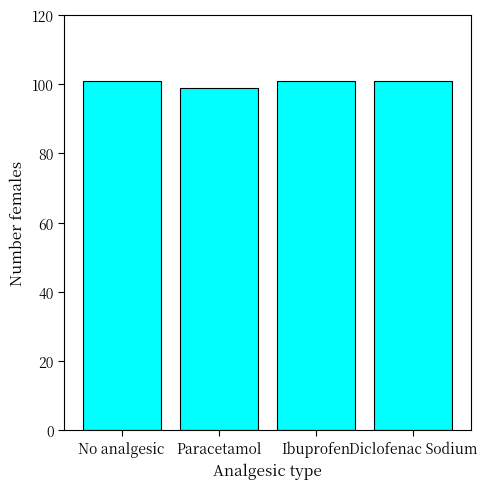

Does the chart contain stacked bars?

No